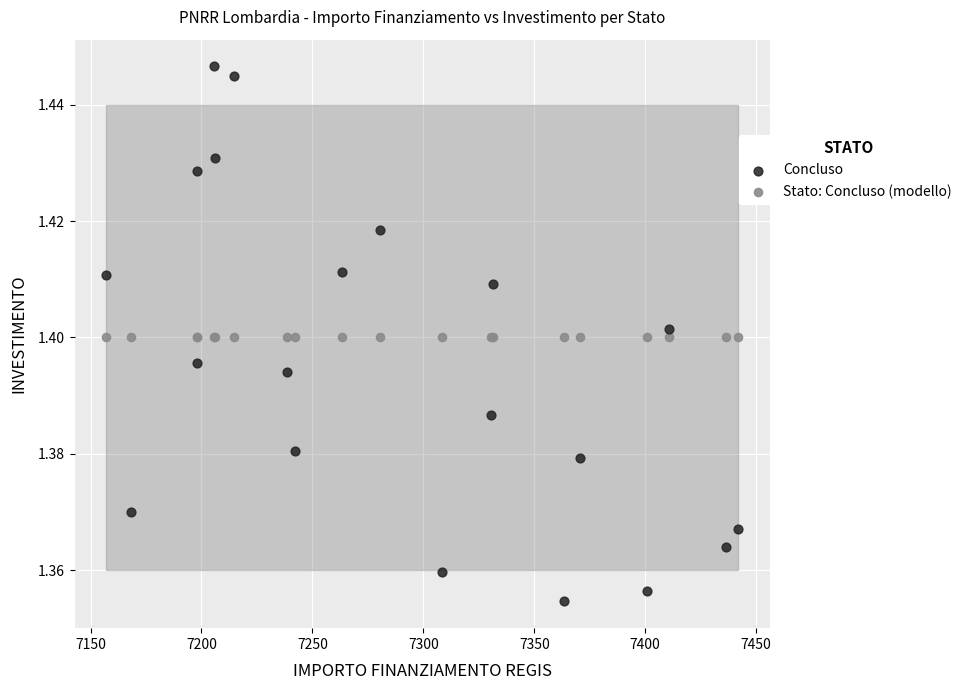

Which series contains the lowest Y value?

Concluso